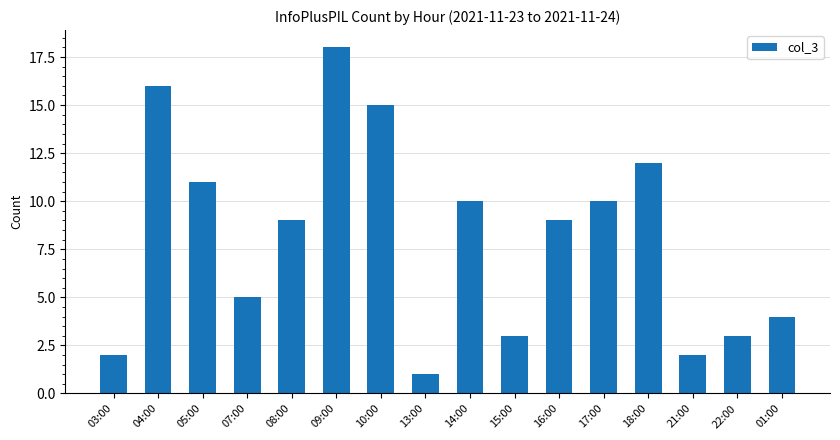

Which label corresponds to the largest value in the chart?

09:00